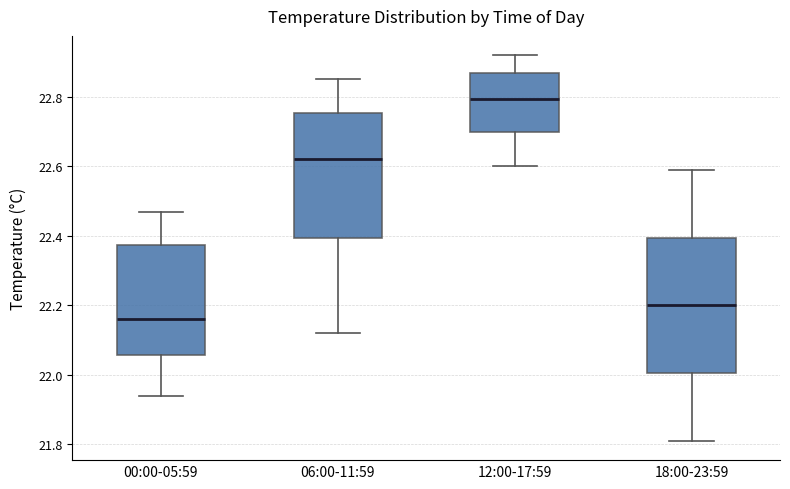

Which box's median line is the lowest?

00:00-05:59